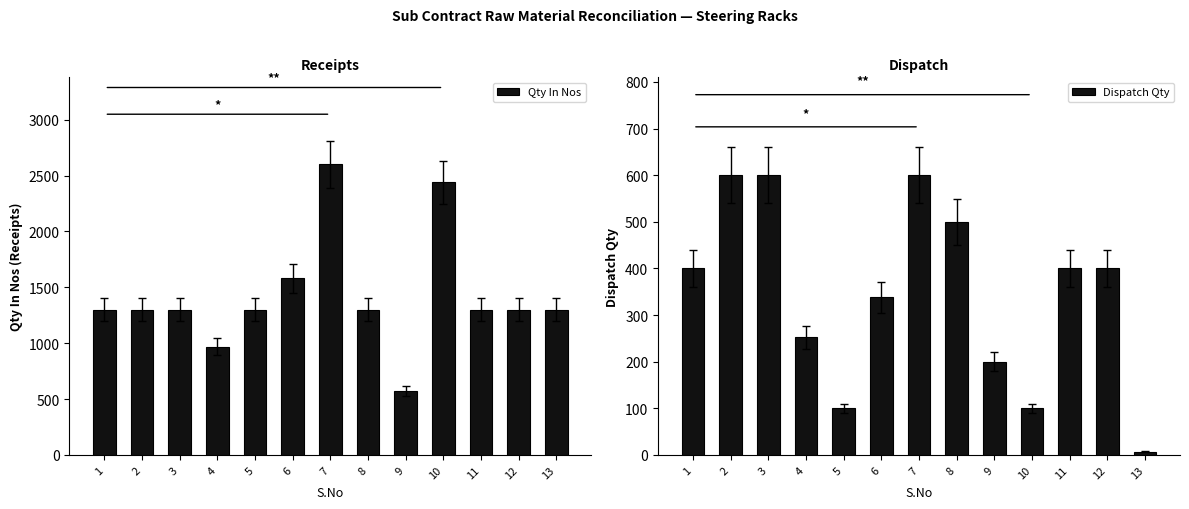

Rank the series by their average value, from highest to lowest.

Qty In Nos, Dispatch Qty